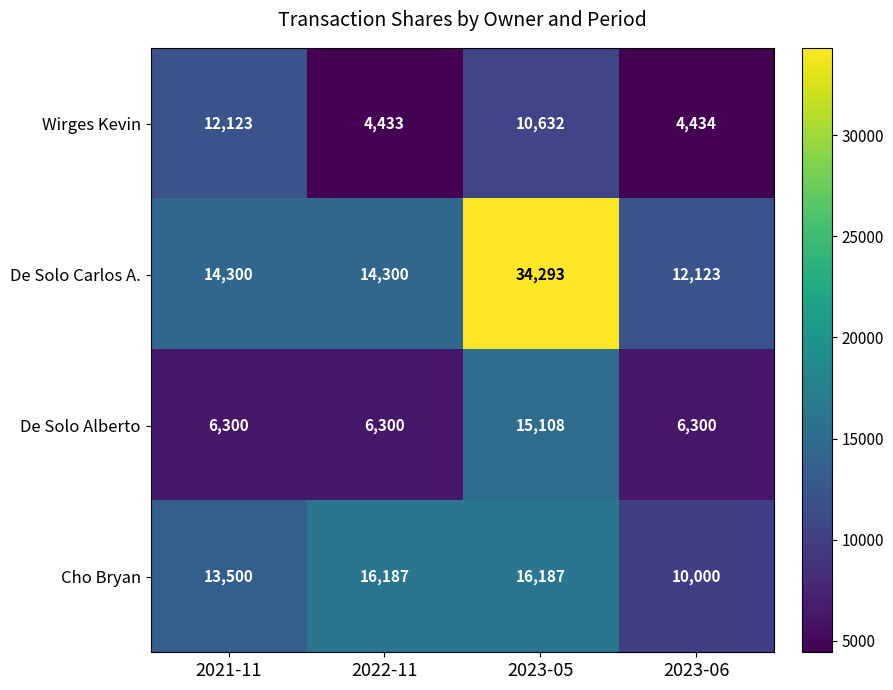

True or false: Cho Bryan has a value of 16187 at 2022-11.

True